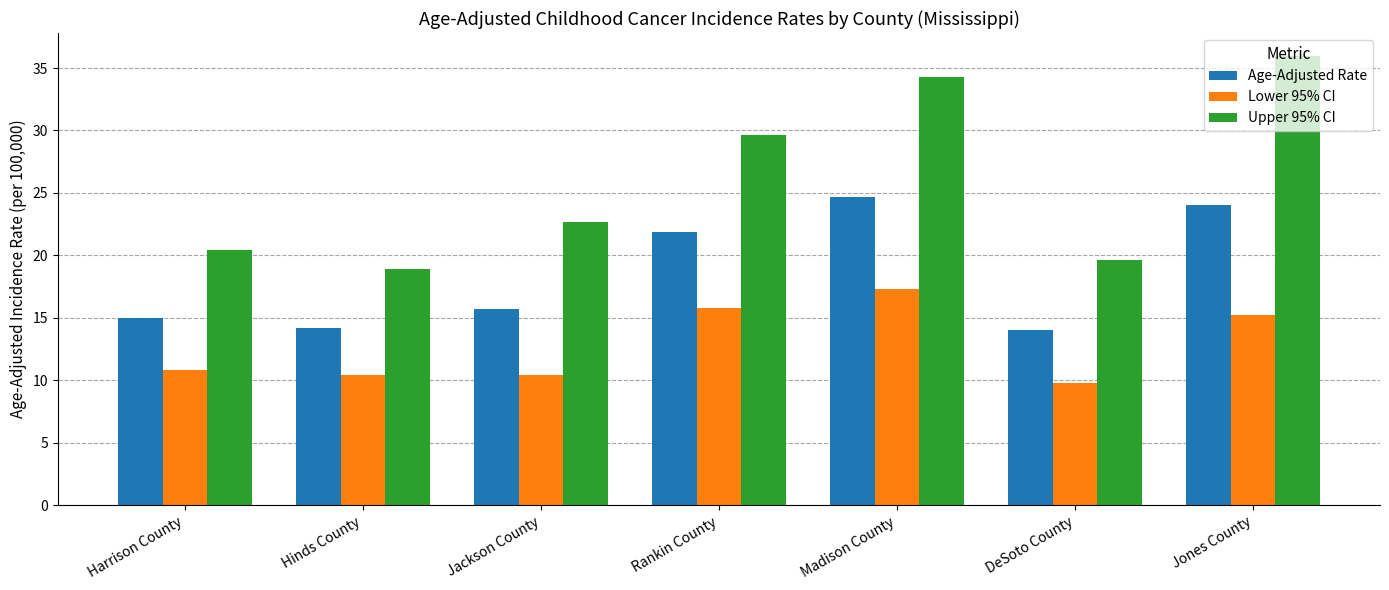

What is the highest value of the Lower 95% CI series?

17.3